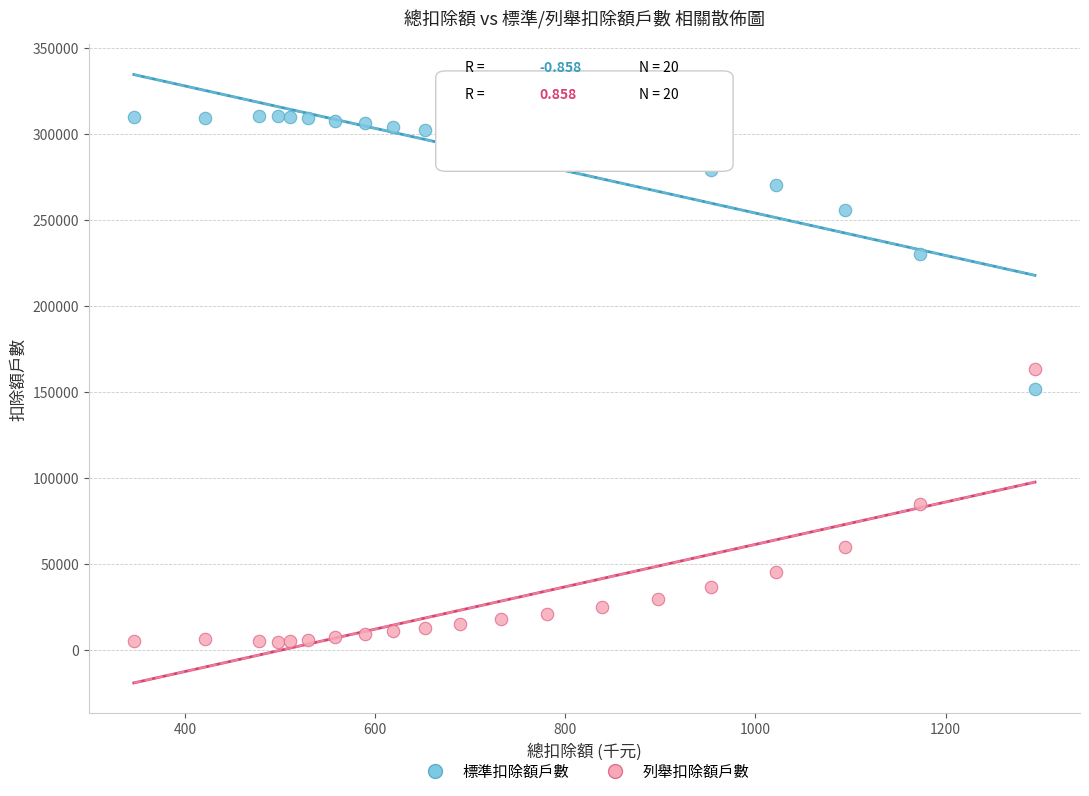

Across all data points, what is the range of X values (max minus min)?

948